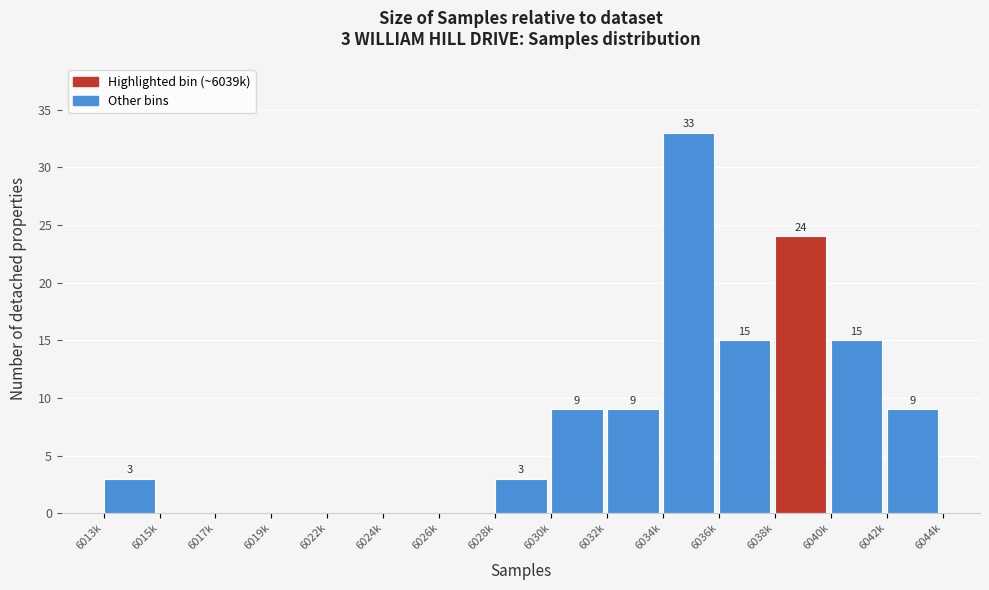

Reading right to left, what are all the values shown in this chart?

6042k=9	6040k=15	6038k=24	6036k=15	6034k=33	6032k=9	6030k=9	6028k=3	6026k=0	6024k=0	6022k=0	6019k=0	6017k=0	6015k=0	6013k=3